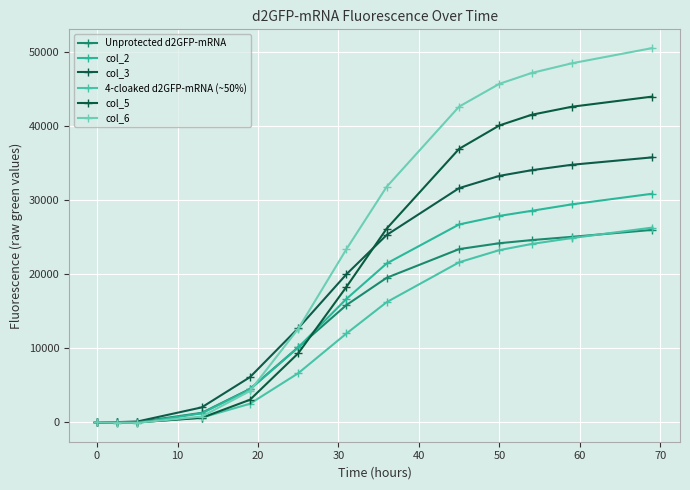

How many data points in 4-cloaked d2GFP-mRNA (~50%) are less than 11983?

6